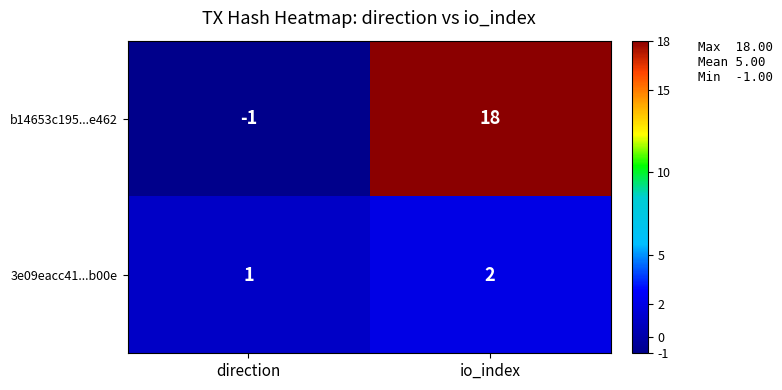

Count the number of data series in this chart.

2